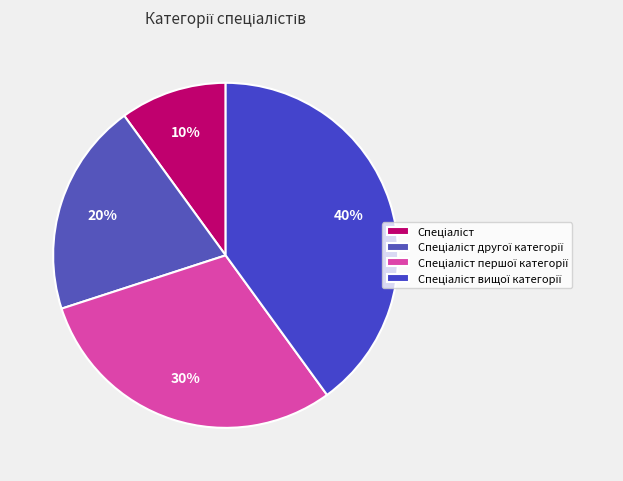

How many slices are in this pie chart?

4